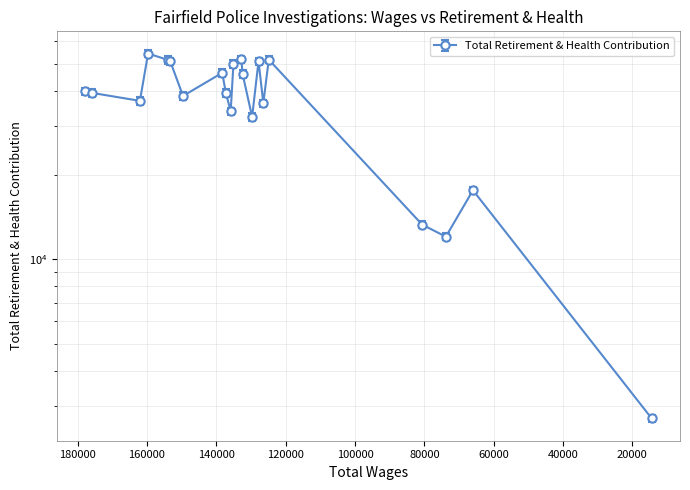

At which category does the chart reach its peak across all series?

159693